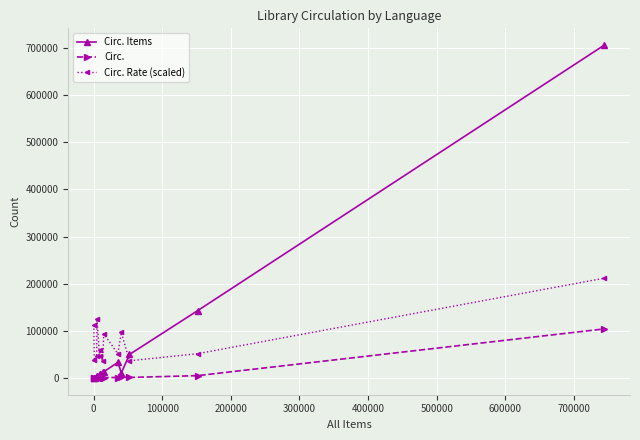

How many lines are shown in the chart?

3